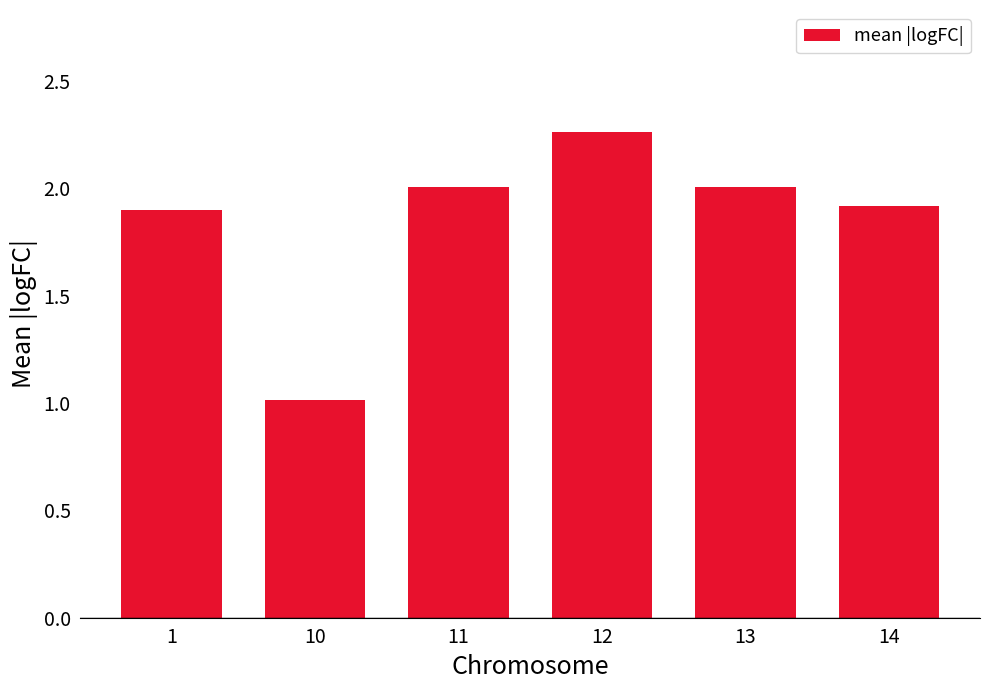

Does the chart contain any negative values?

No